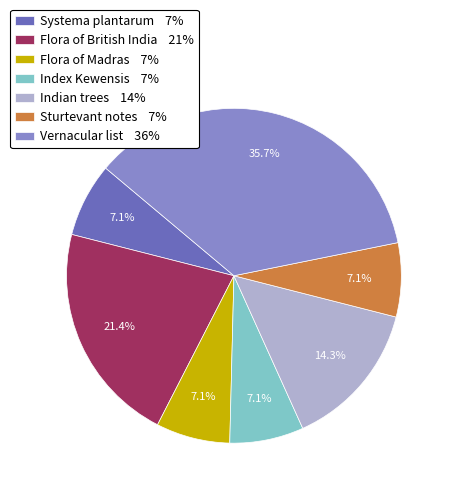

Is there any slice that represents more than half of the pie?

No